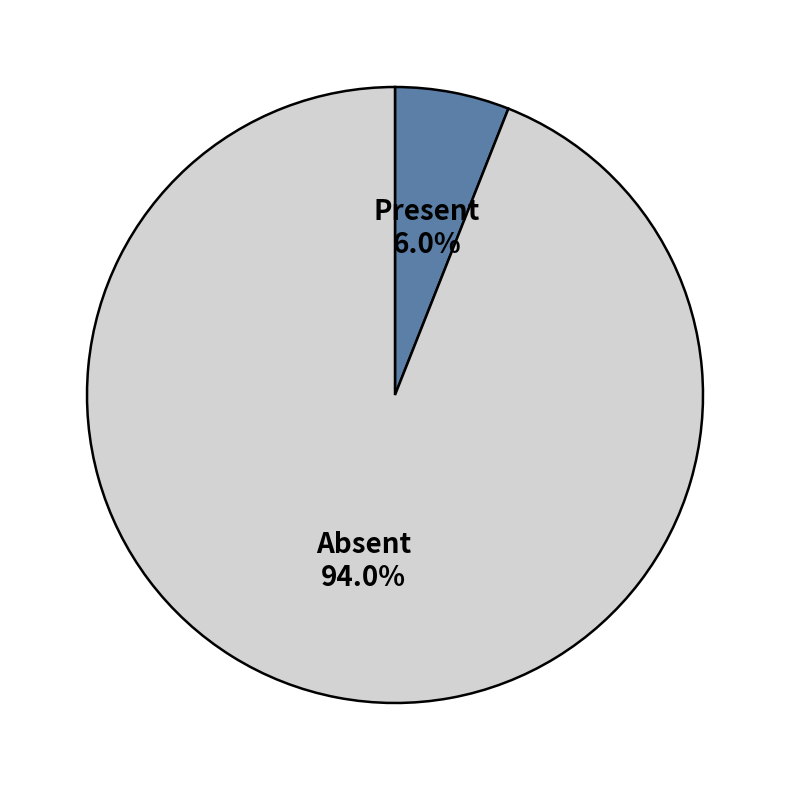

Does any single category account for the majority?

Yes